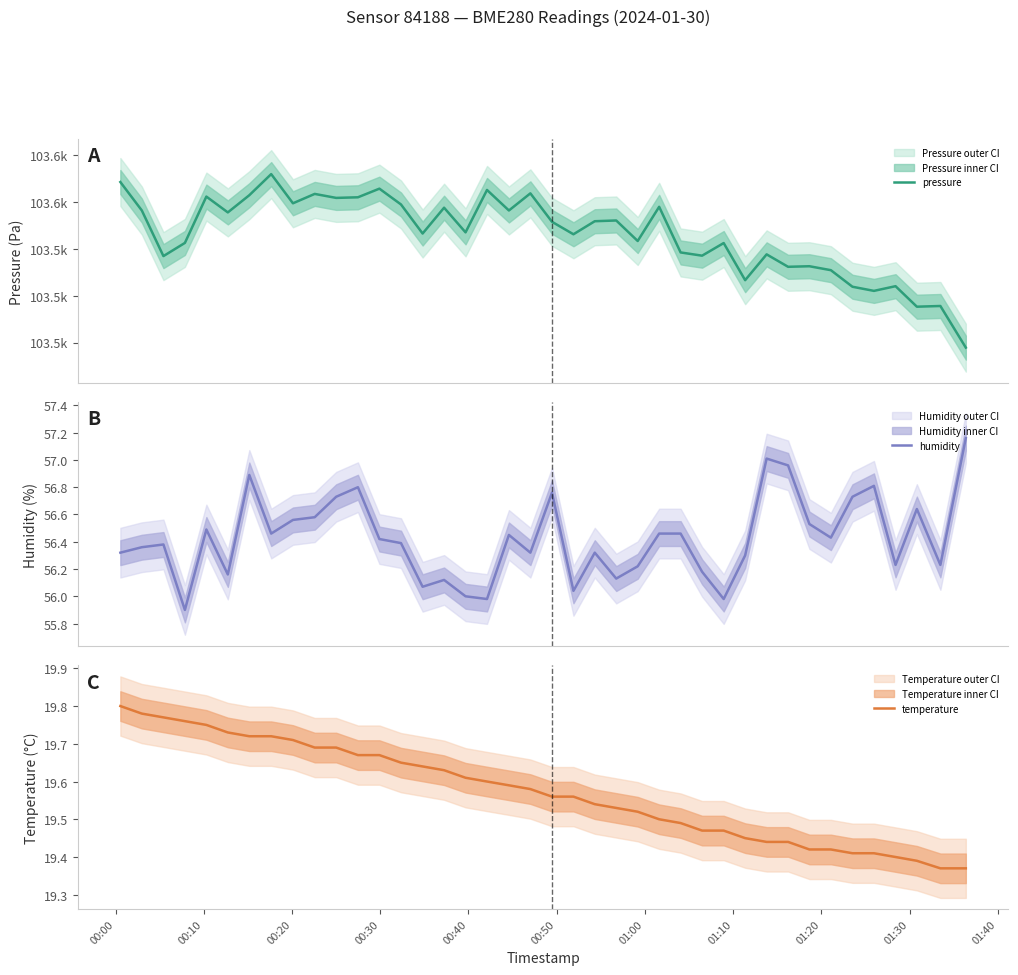

At how many categories does at least one series exceed 80126?

40